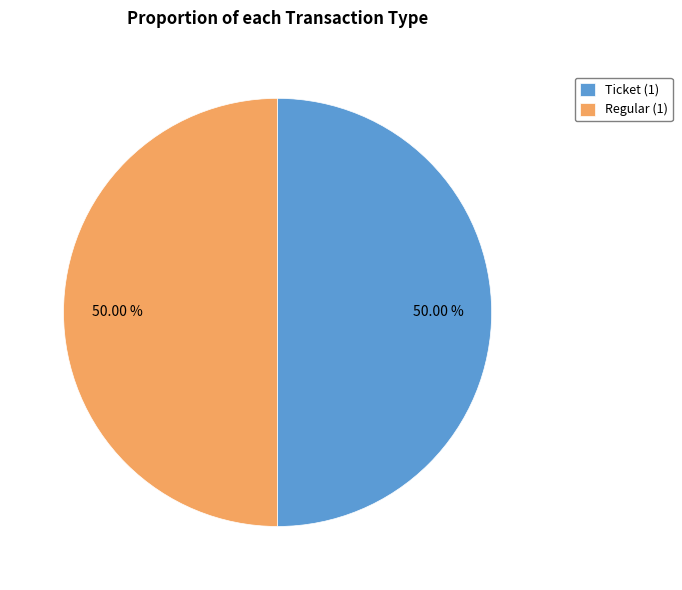

How many slices are in this pie chart?

2